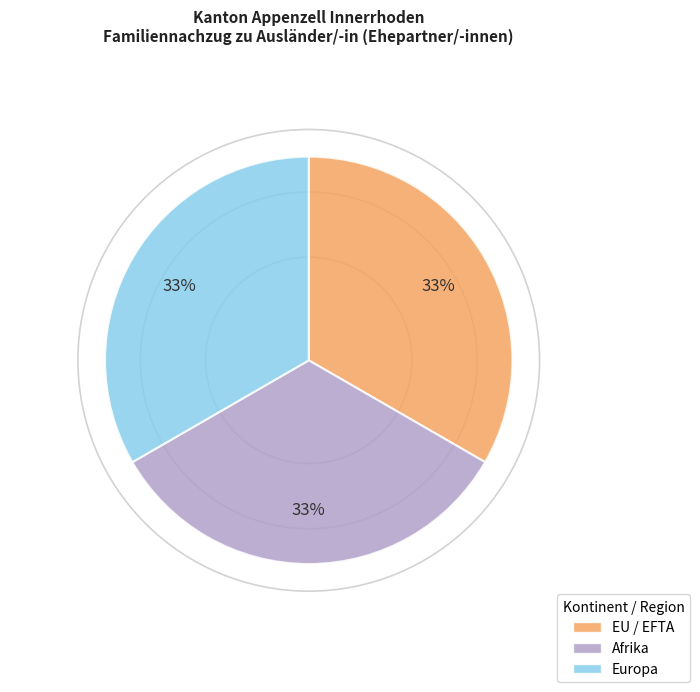

How many segments does this pie chart have?

3